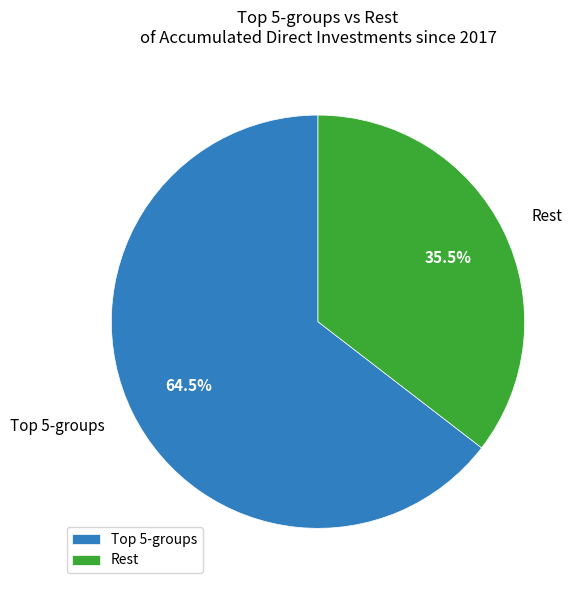

Is there any slice that represents more than half of the pie?

Yes